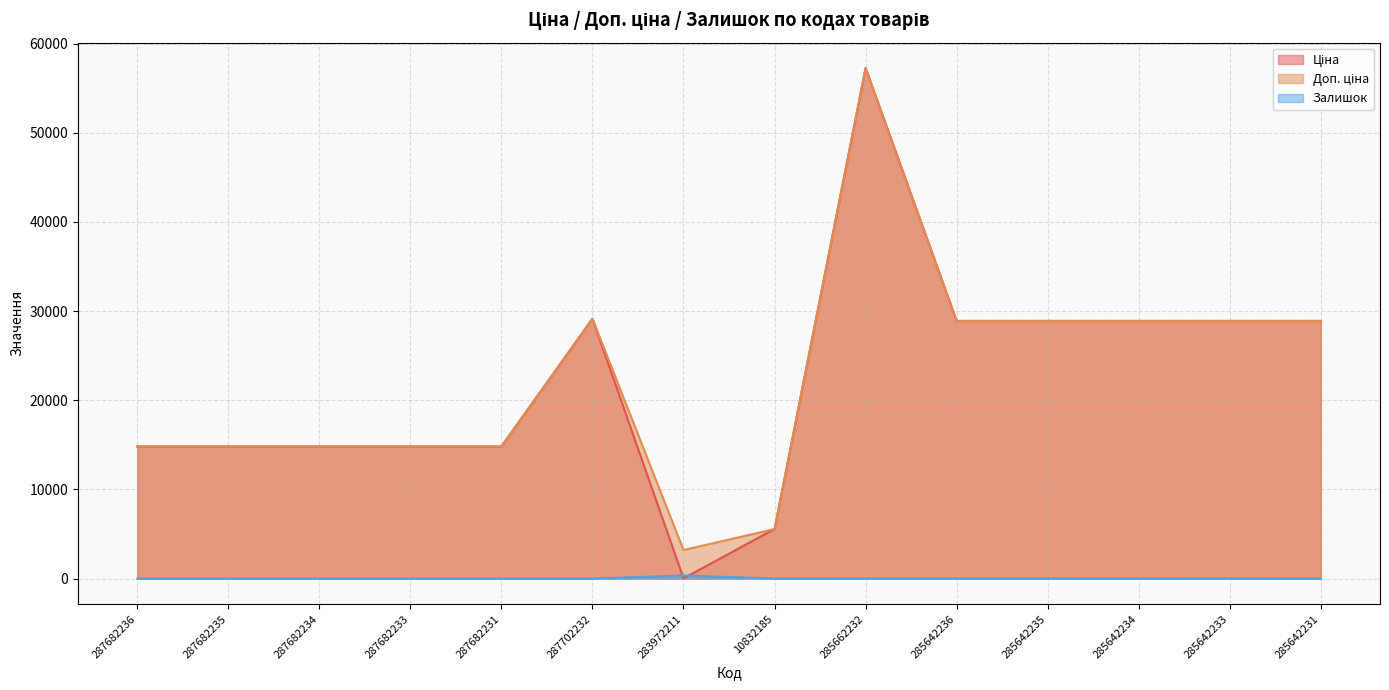

Where is the first local maximum for Залишок?

283972211